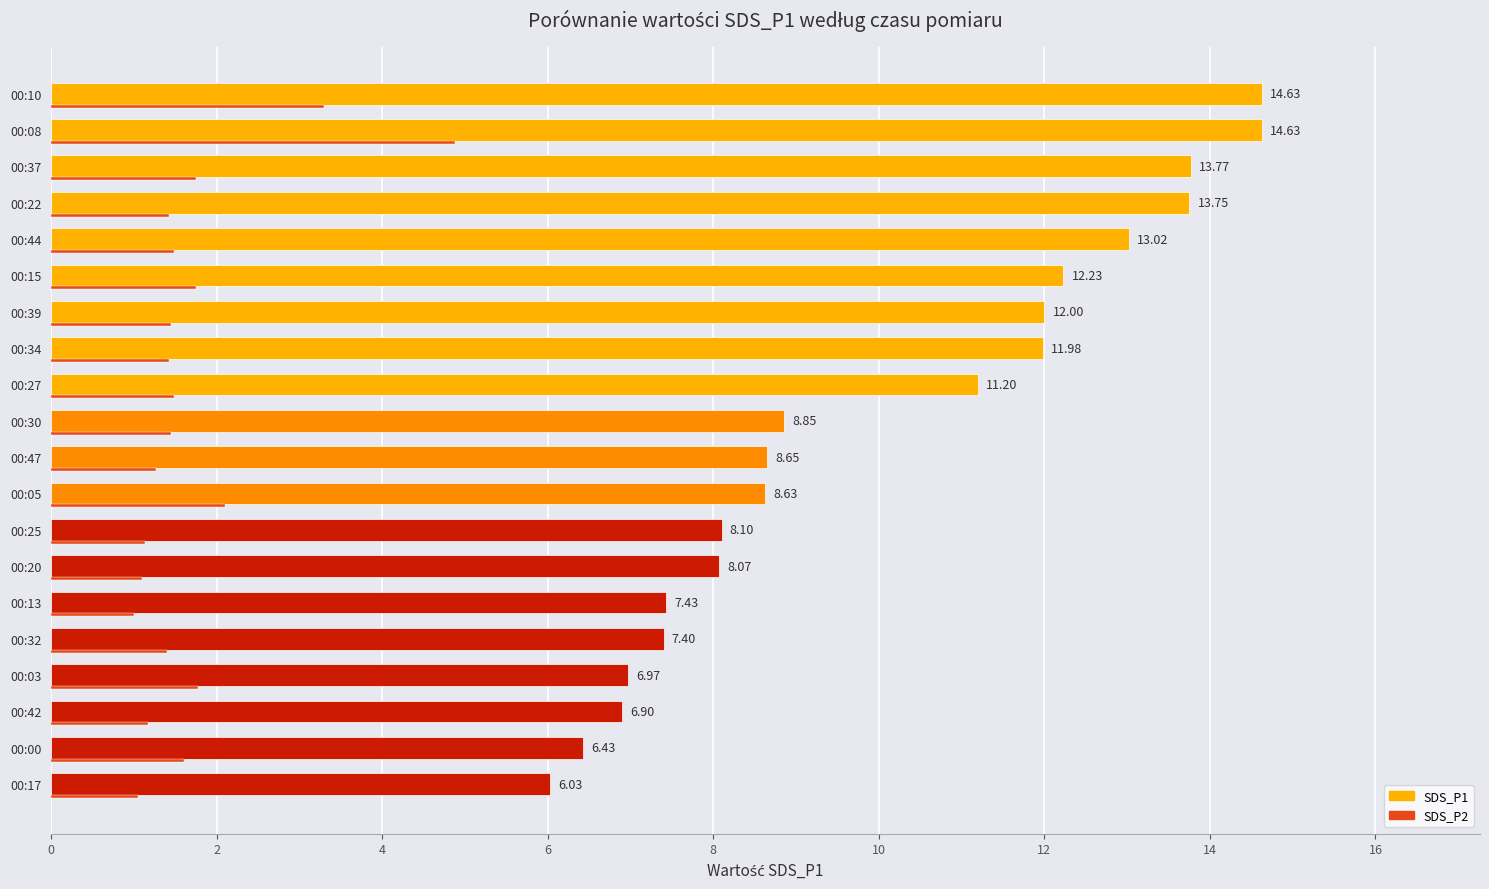

At 00:20, list the series in order from largest to smallest.

SDS_P1, SDS_P2